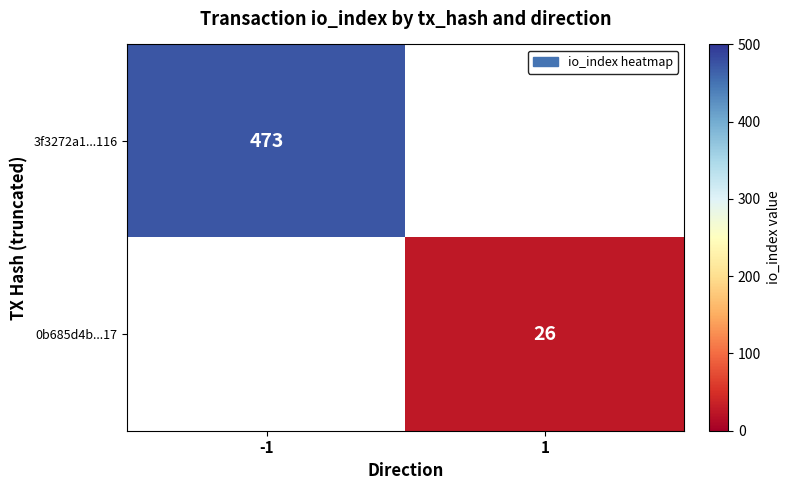

At how many categories does at least one series exceed 31?

1